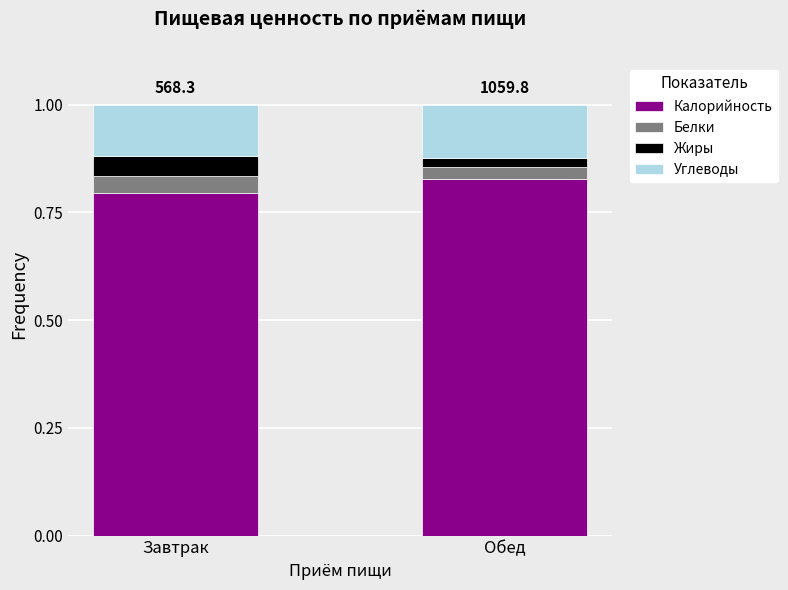

What is the total value across all series at Завтрак?

1.0